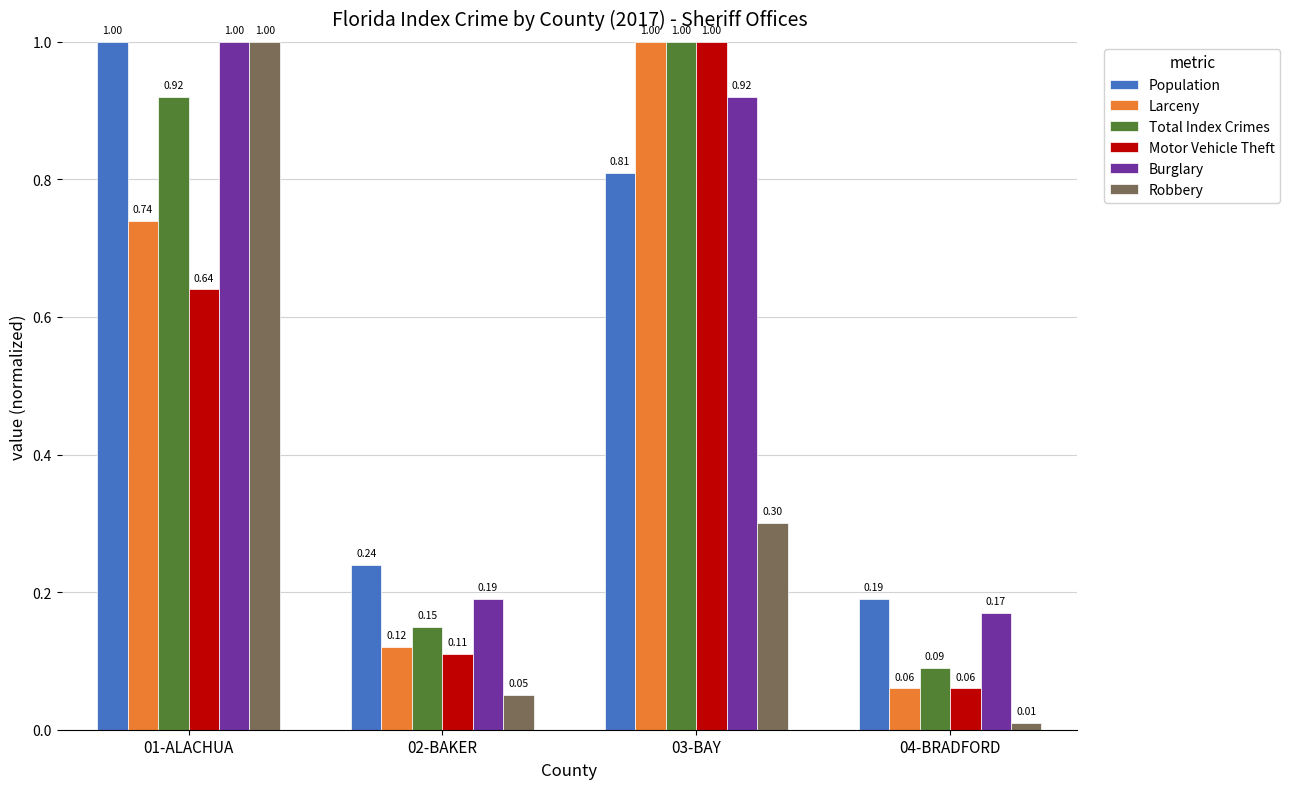

Does the chart contain stacked bars?

No